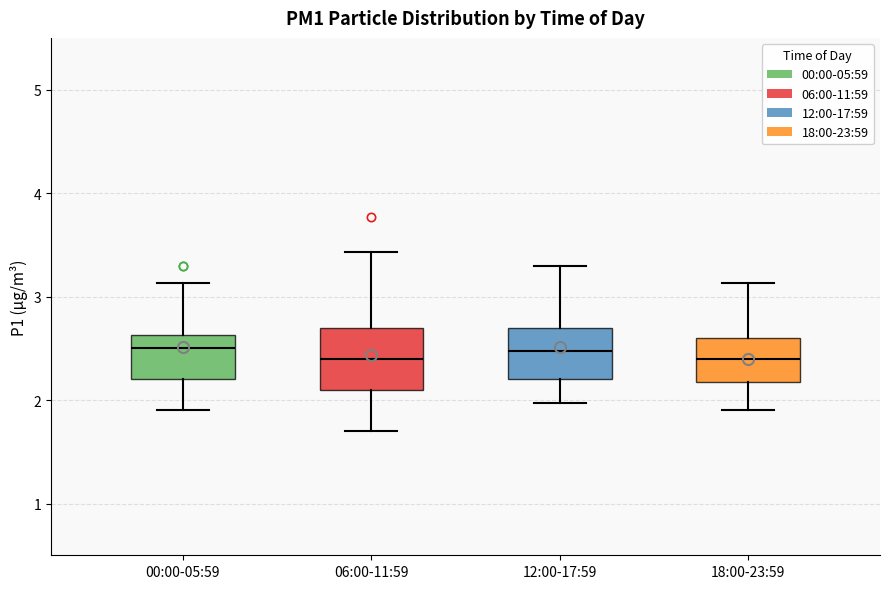

Where does the upper whisker of the box for 18:00-23:59 end on the y-axis? The values are not printed on the chart, so give them approximately, as read against the axis.

3.1